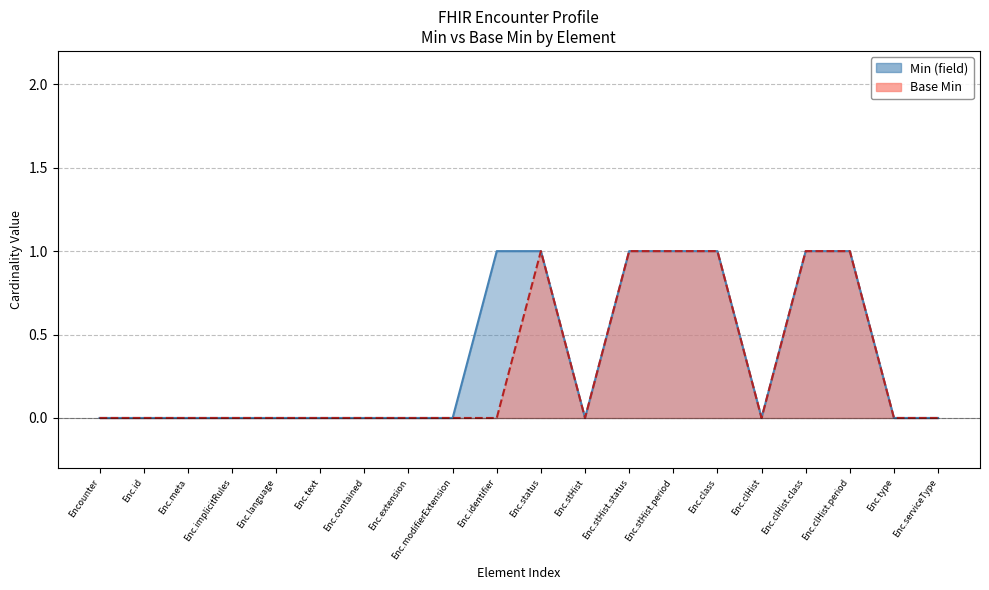

True or false: Min (field) has a value of 2 at Enc.clHist.period.

False